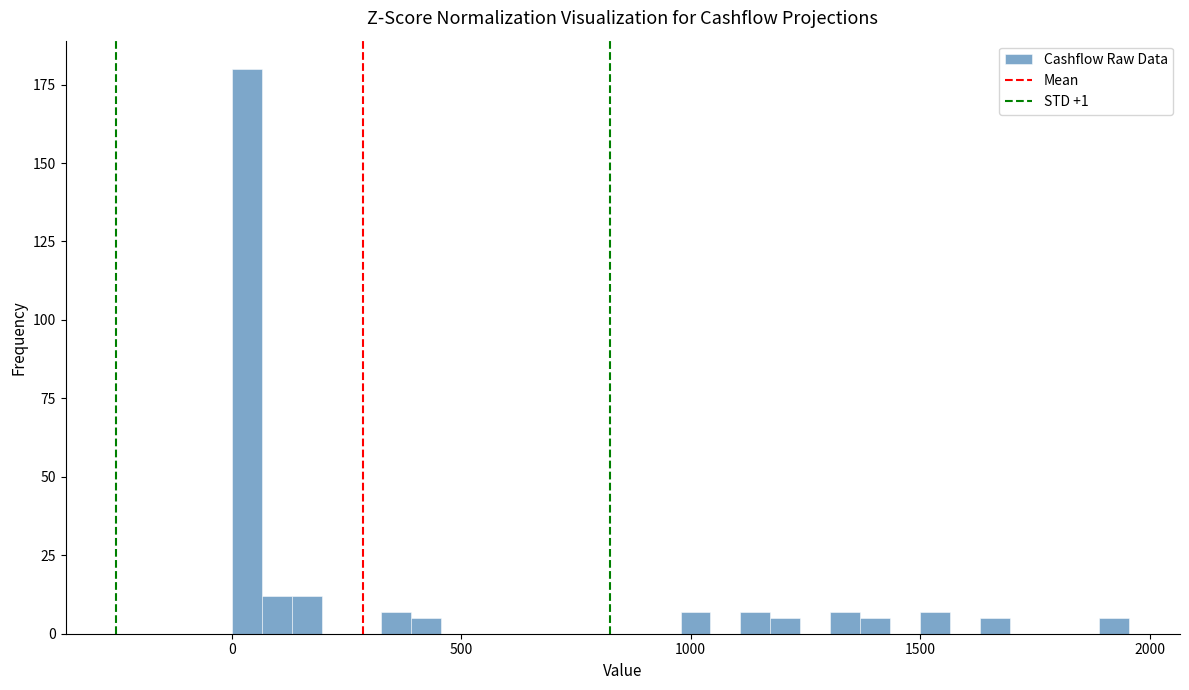

Around what value on the x-axis is the tallest bar? Give the approximate position of its centre, as read against the axis.

50